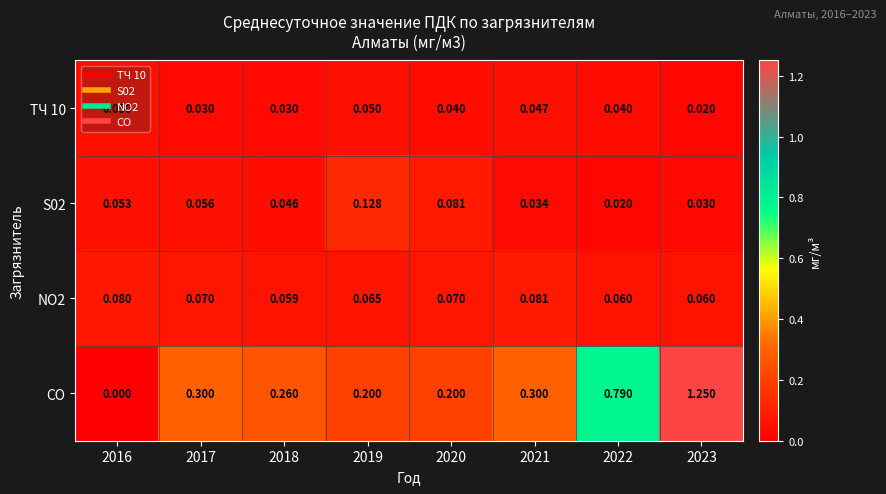

Which series has the largest range (max minus min)?

CO